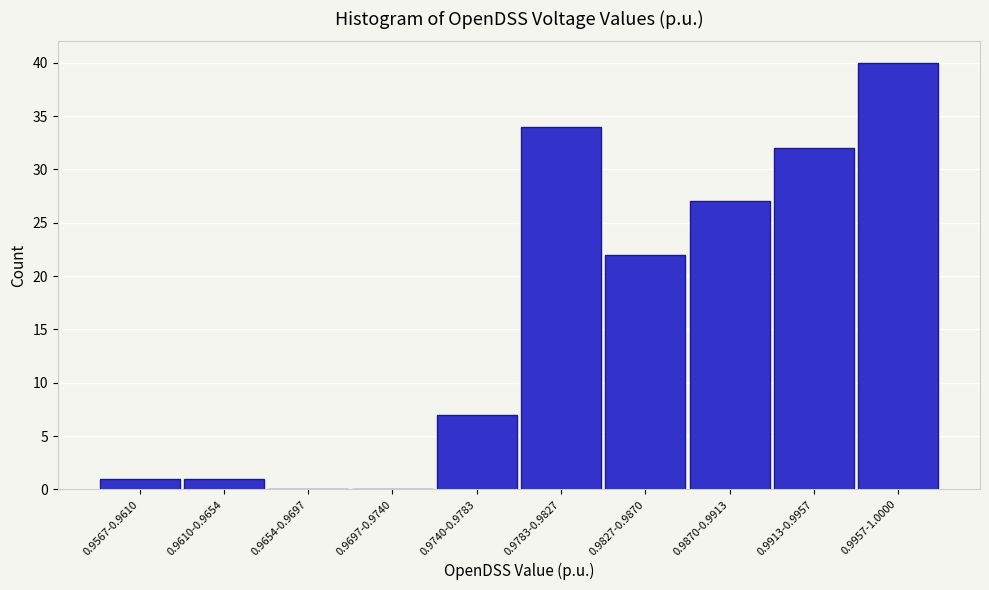

Reading left to right, transcribe all the data shown in this chart.

0.9567-0.9610=1	0.9610-0.9654=1	0.9654-0.9697=0	0.9697-0.9740=0	0.9740-0.9783=7	0.9783-0.9827=34	0.9827-0.9870=22	0.9870-0.9913=27	0.9913-0.9957=32	0.9957-1.0000=40